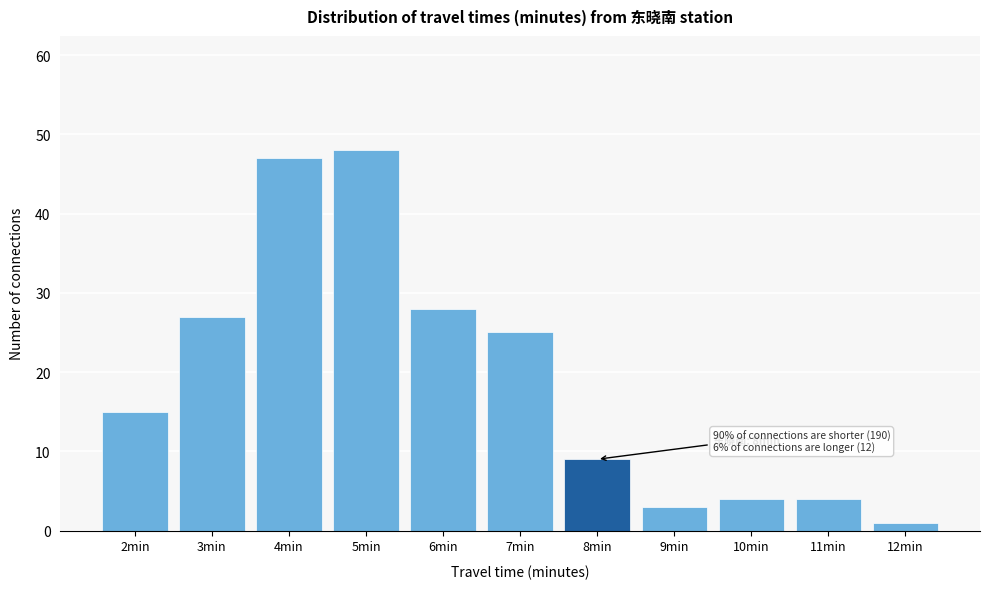

Reading left to right, extract all data points from this chart.

2min=15	3min=27	4min=47	5min=48	6min=28	7min=25	8min=9	9min=3	10min=4	11min=4	12min=1